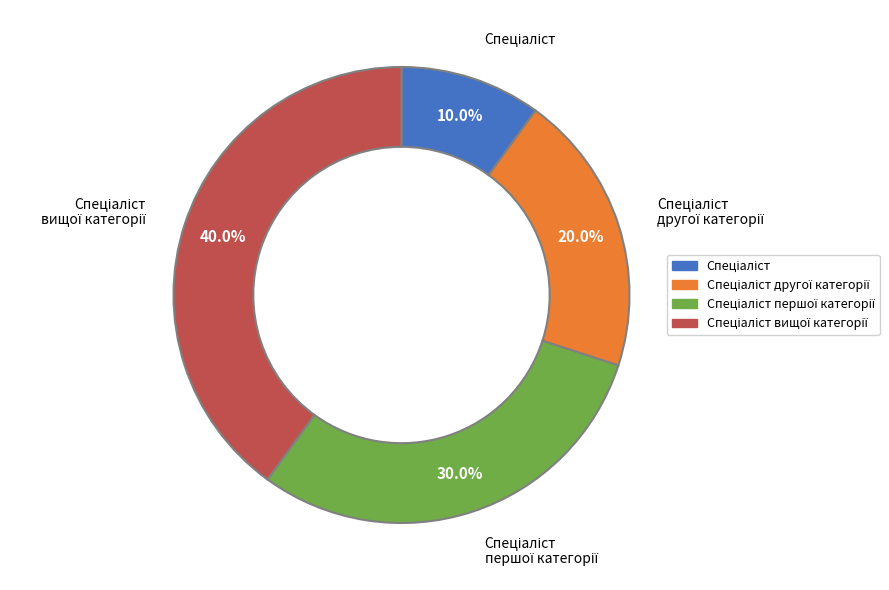

Is there any slice that represents more than half of the pie?

No